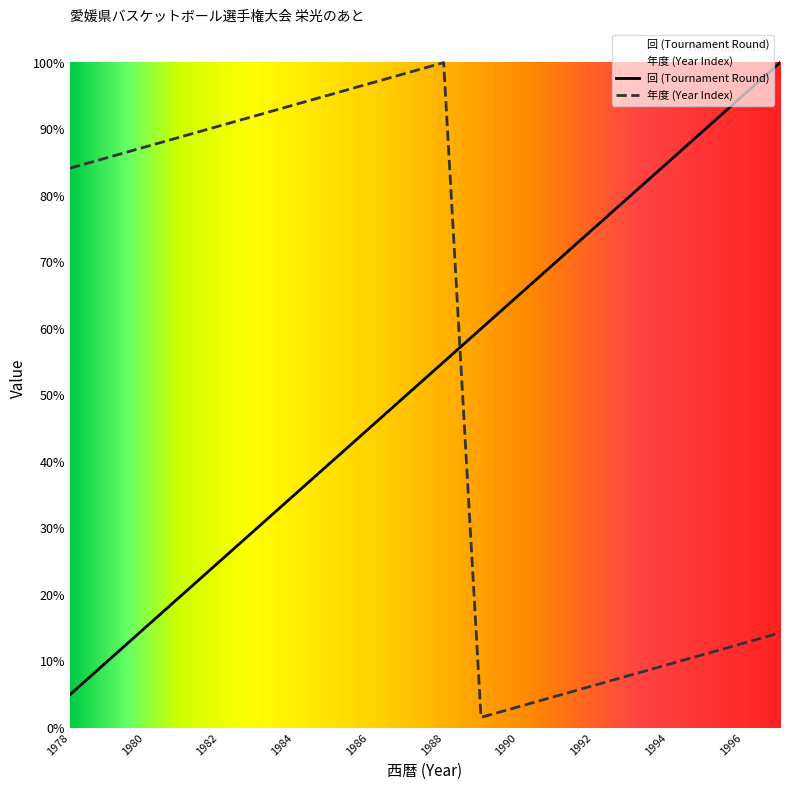

Which series has the widest spread of values?

年度 (Year Index)